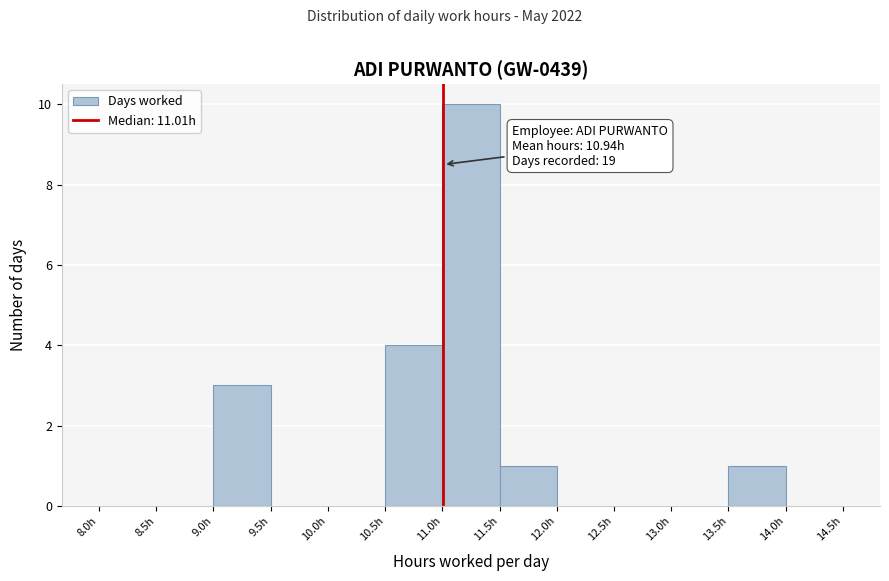

Over which range of the x-axis is the bar tallest?

11.0 to 11.5